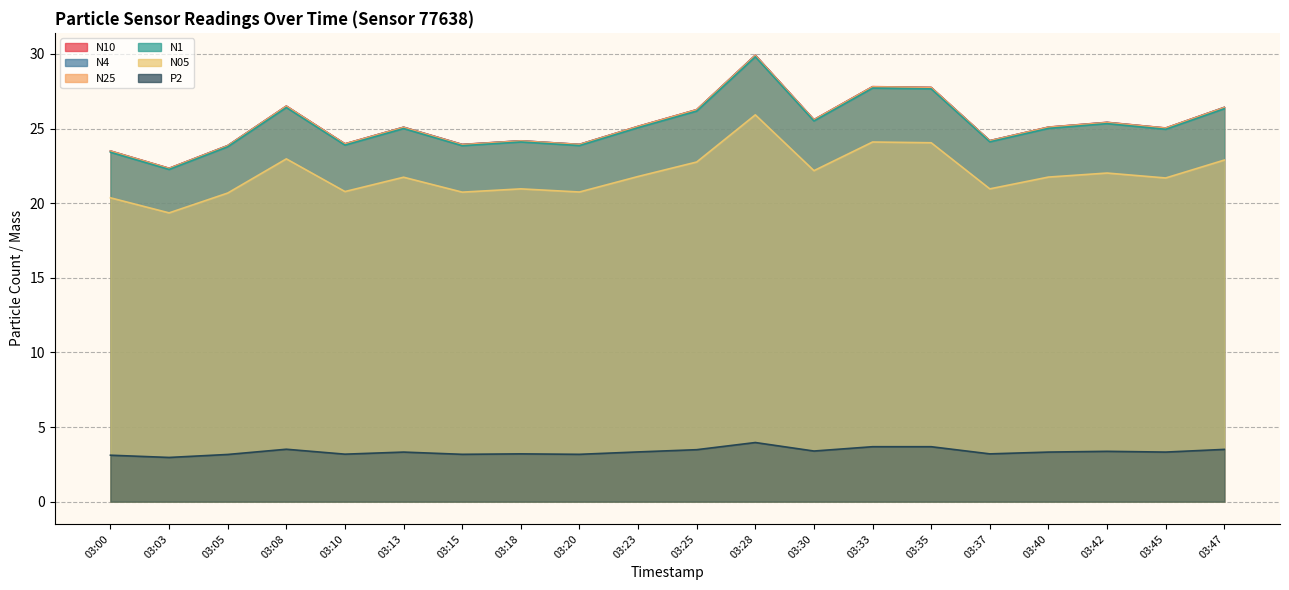

Rank the series at 03:20 from lowest to highest value.

P2, N05, N1, N25, N4, N10